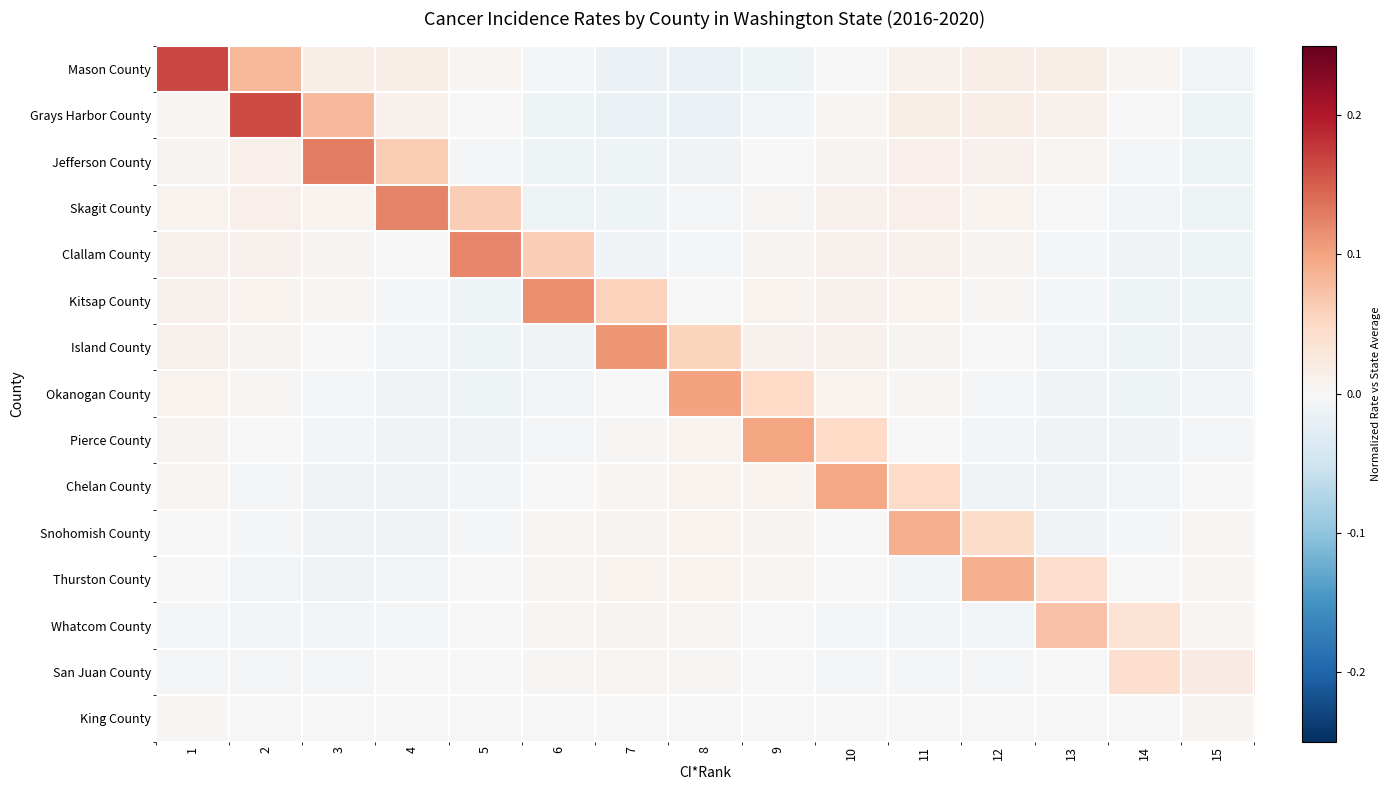

Rank the series at 9 from lowest to highest value.

Mason County, Grays Harbor County, Jefferson County, San Juan County, King County, Whatcom County, Skagit County, Thurston County, Clallam County, Snohomish County, Kitsap County, Chelan County, Island County, Okanogan County, Pierce County